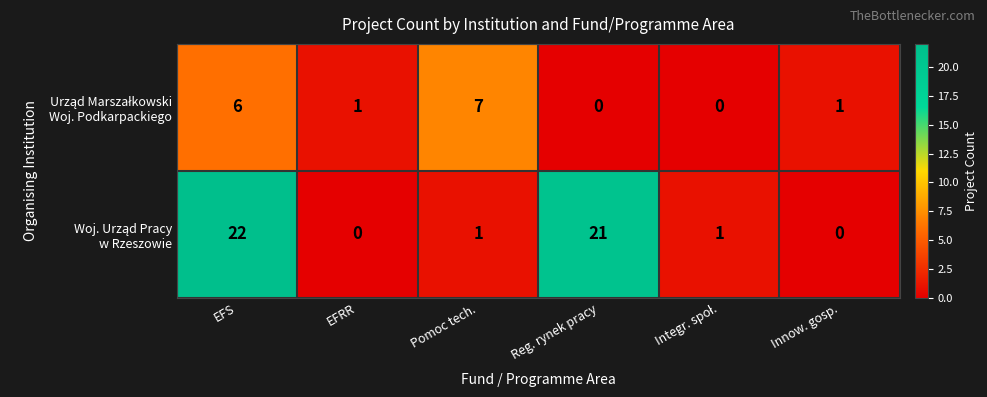

At which category is the sum across all series the highest?

EFS